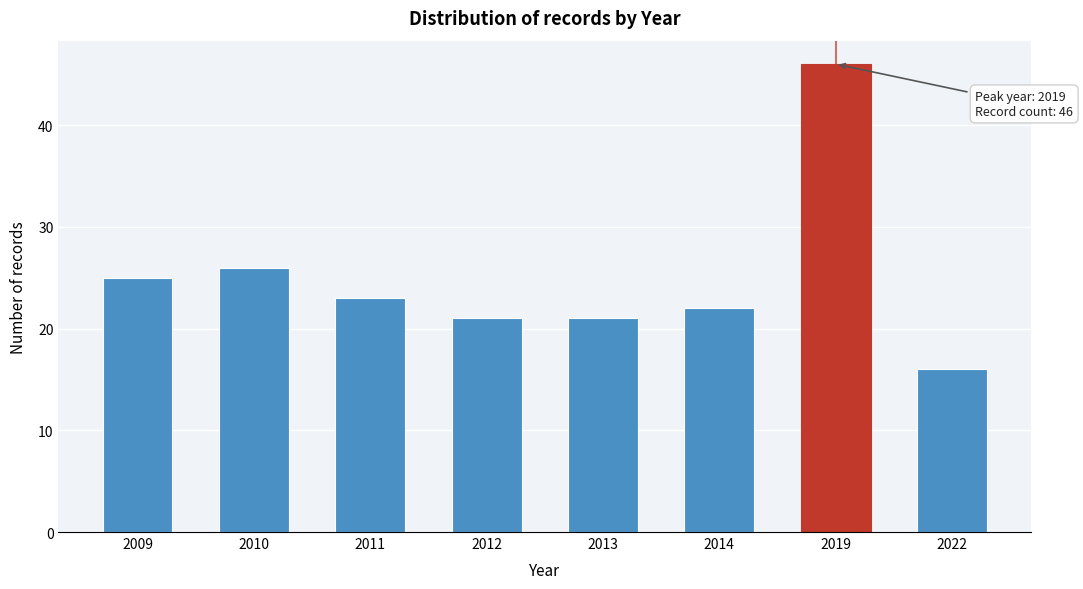

Reading right to left, what are all the values shown in this chart?

16	46	22	21	21	23	26	25